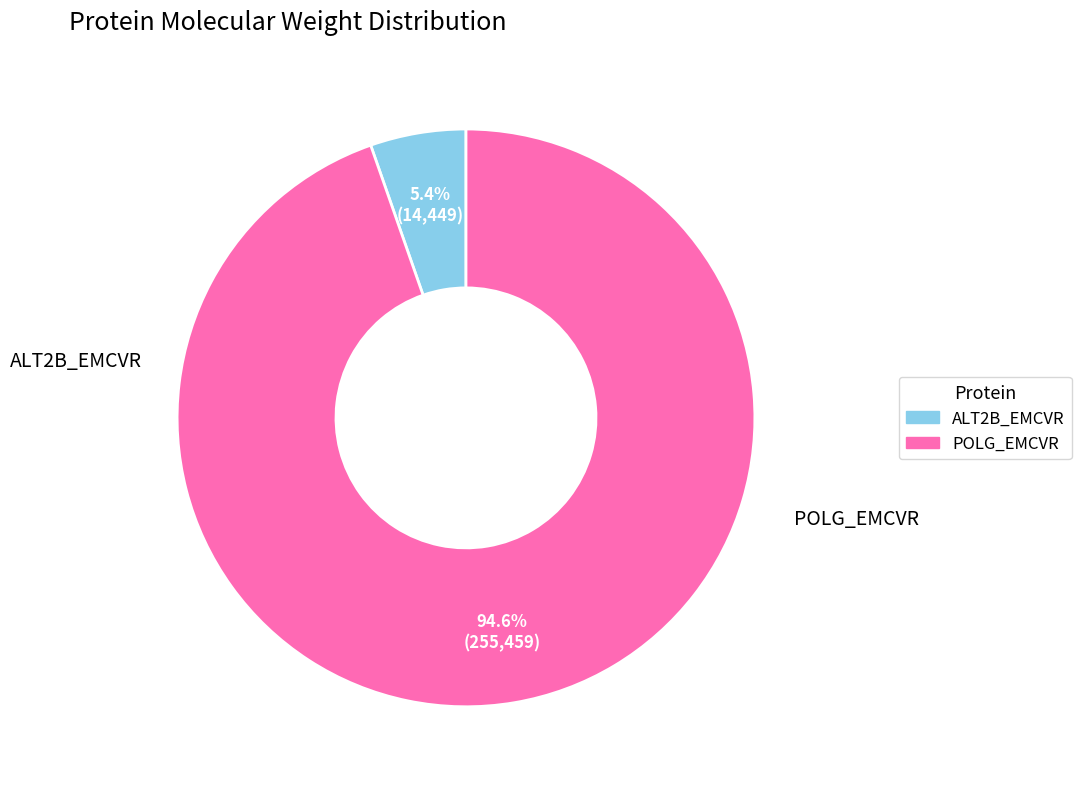

True or false: POLG_EMCVR accounts for 95% of the total.

True